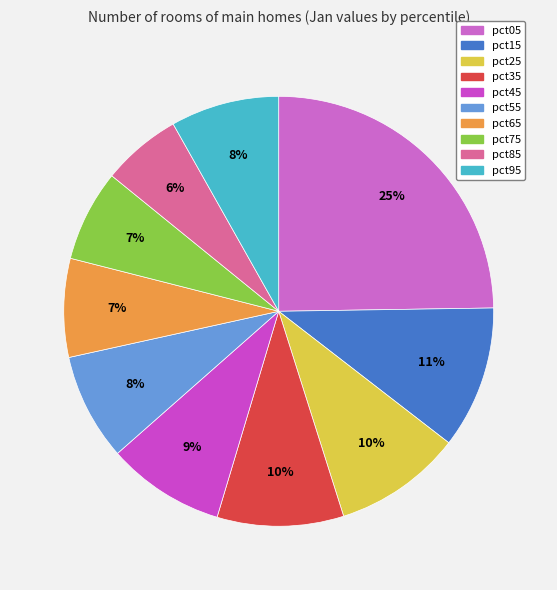

True or false: pct15 accounts for 21% of the total.

False